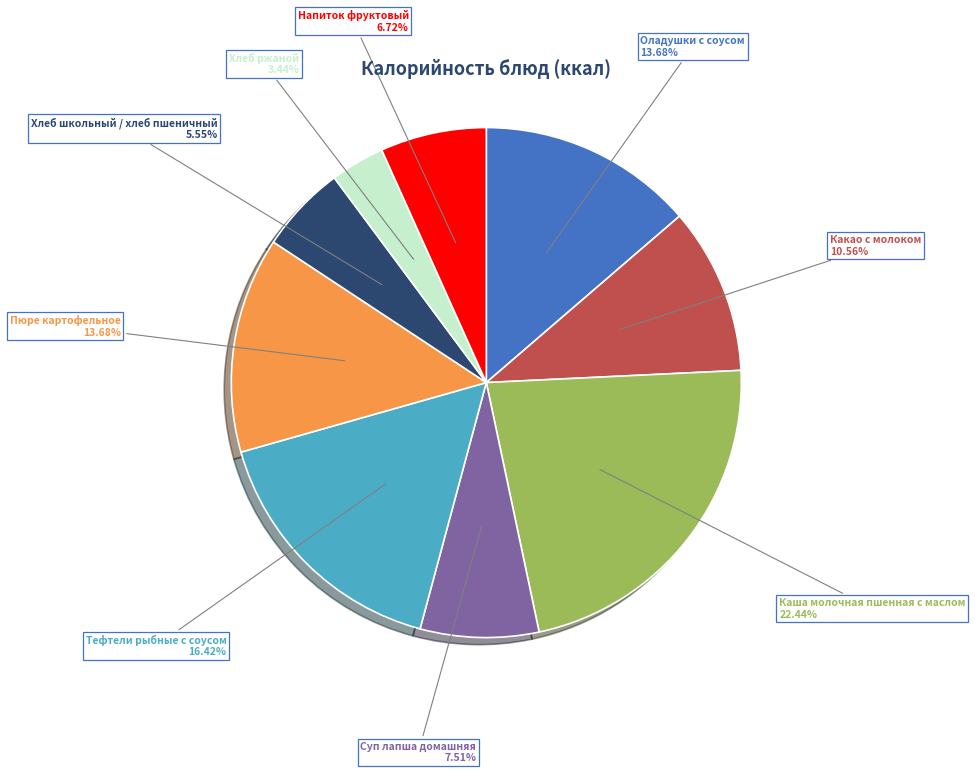

Is there any slice that represents more than half of the pie?

No